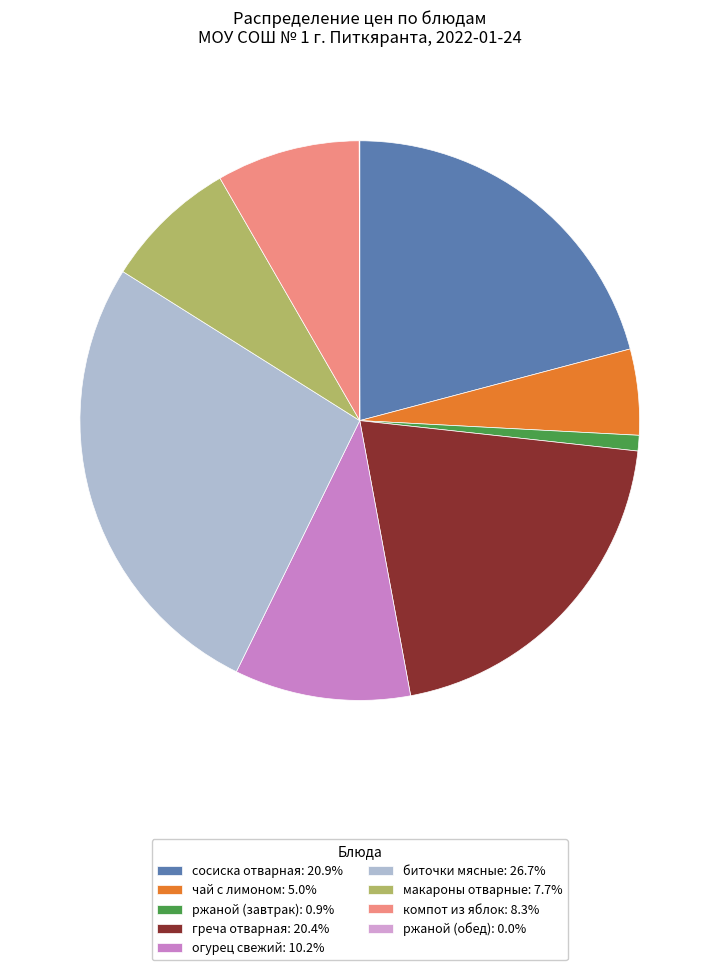

What percentage is the биточки мясные slice, to the nearest percent?

27%